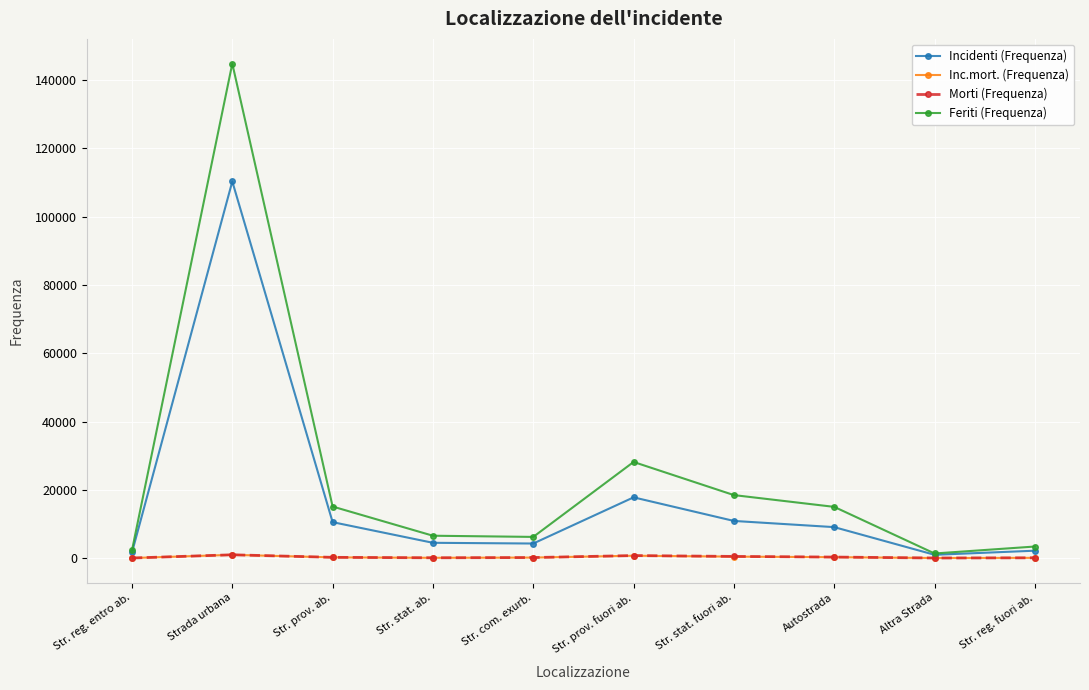

Is it true that Incidenti (Frequenza) equals 972 at Altra Strada?

True